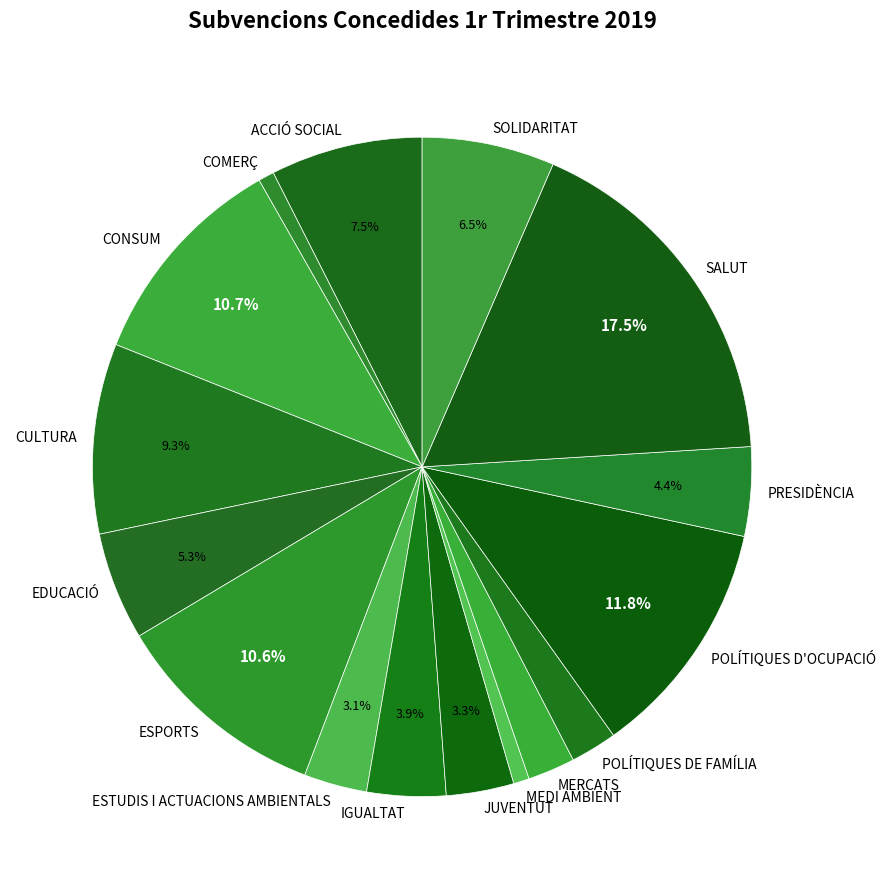

Combined, do POLÍTIQUES DE FAMÍLIA and PRESIDÈNCIA account for over 50%?

No